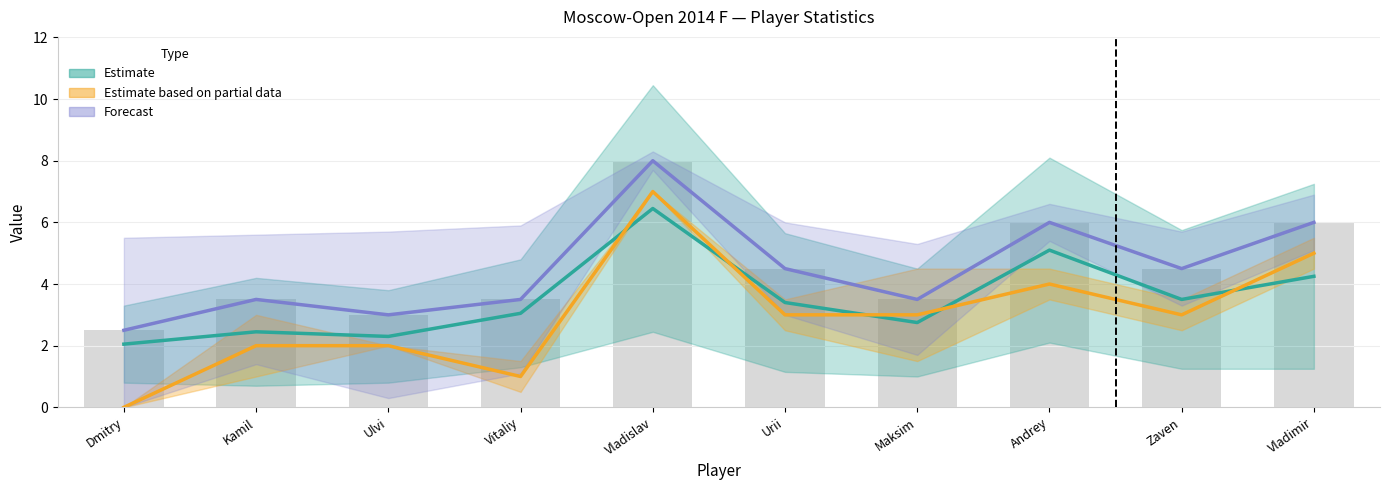

How many series are shown in this chart?

3